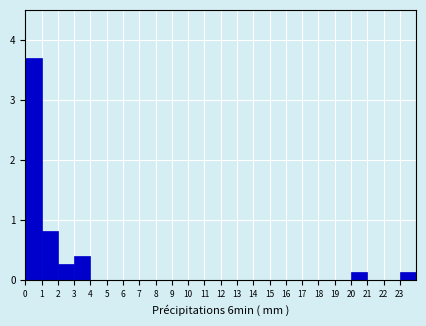

Reading left to right, transcribe this chart: for each bar, give the range it covers on the x-axis and its height. The values are not printed on the chart, so give them approximately, as read against the axis.

0 to 1: 3.7
1 to 2: 0.8
2 to 3: 0.3
3 to 4: 0.4
4 to 5: 0
5 to 6: 0
6 to 7: 0
7 to 8: 0
8 to 9: 0
9 to 10: 0
10 to 11: 0
11 to 12: 0
12 to 13: 0
13 to 14: 0
14 to 15: 0
15 to 16: 0
16 to 17: 0
17 to 18: 0
18 to 19: 0
19 to 20: 0
20 to 21: 0.1
21 to 22: 0
22 to 23: 0
23 to 24: 0.1